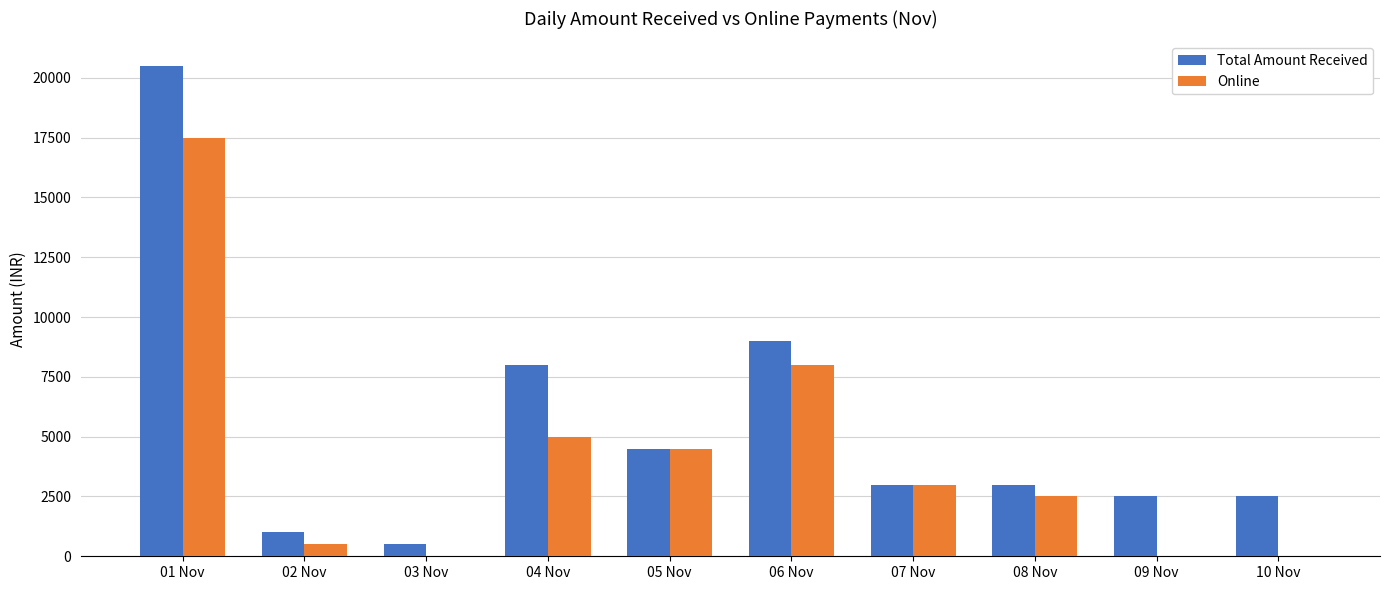

Where does the Total Amount Received series first go above 3000?

01 Nov